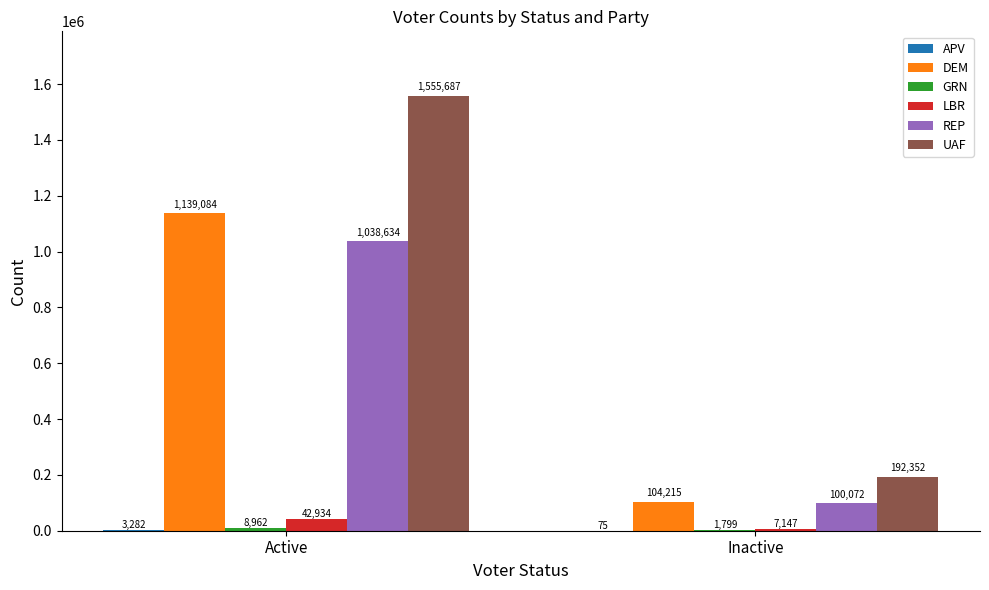

How many groups of bars are there?

2